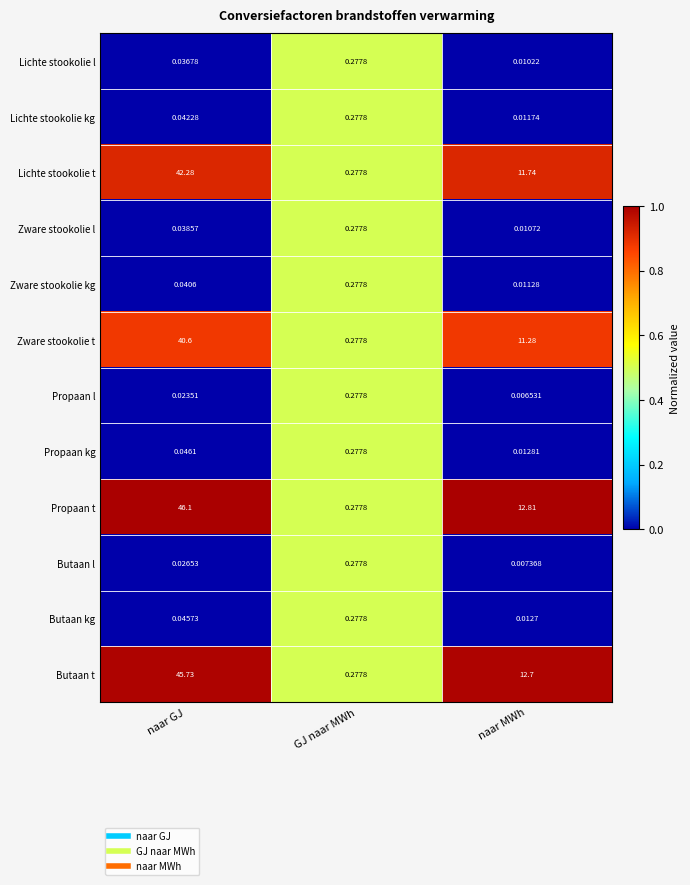

At naar GJ, list the series in order from largest to smallest.

Propaan t, Butaan t, Lichte stookolie t, Zware stookolie t, Propaan kg, Butaan kg, Lichte stookolie kg, Zware stookolie kg, Zware stookolie l, Lichte stookolie l, Butaan l, Propaan l